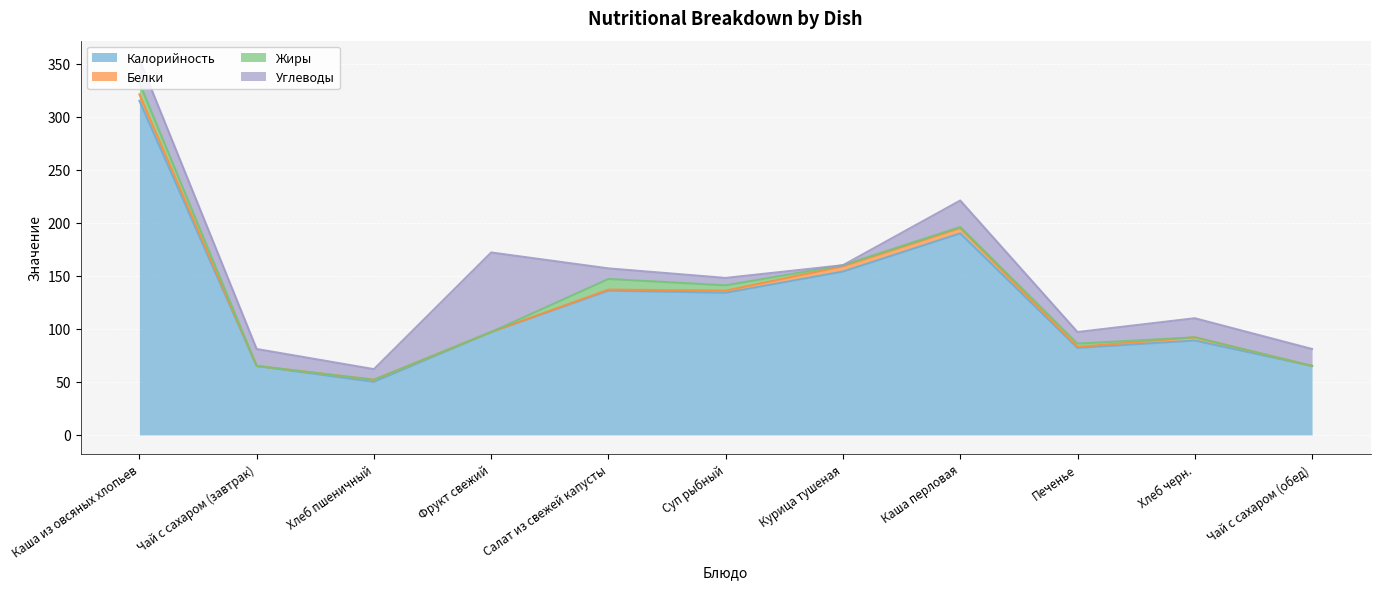

How many categories are shown in the chart?

11